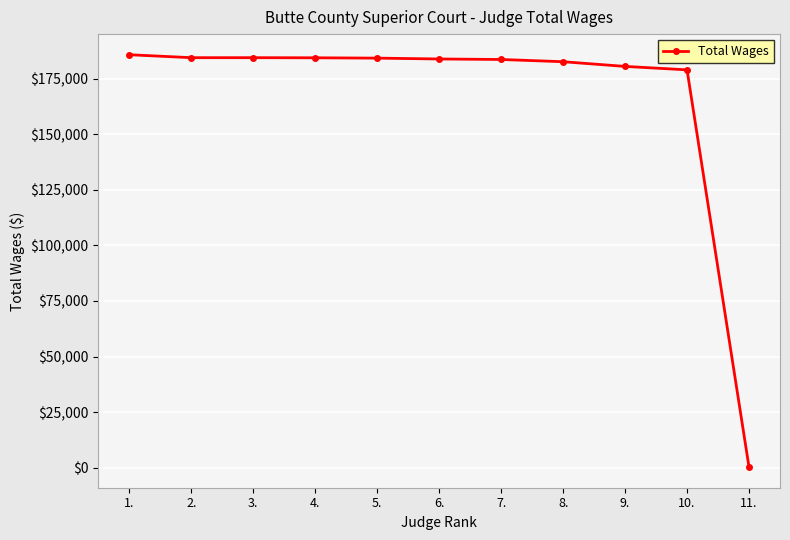

Count the number of data series in this chart.

1